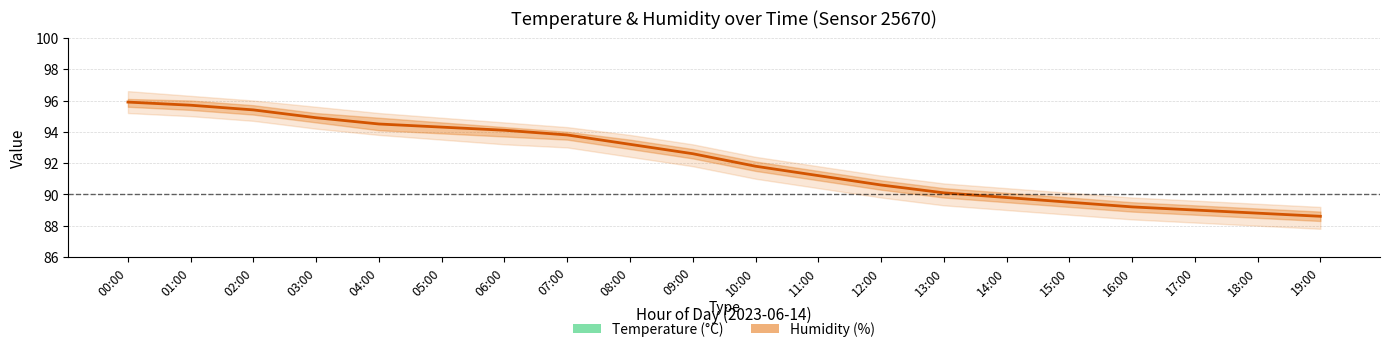

What is the difference between the second highest and minimum values in the Temperature (°C) series?

2.9